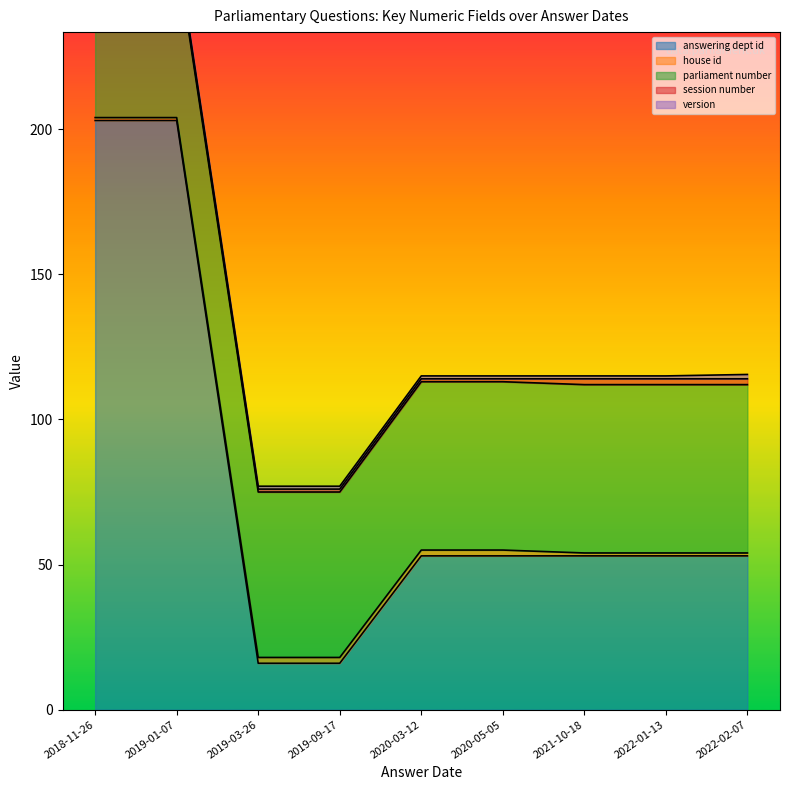

Between 2019-03-26 and 2019-03-26, which is larger?

2019-03-26